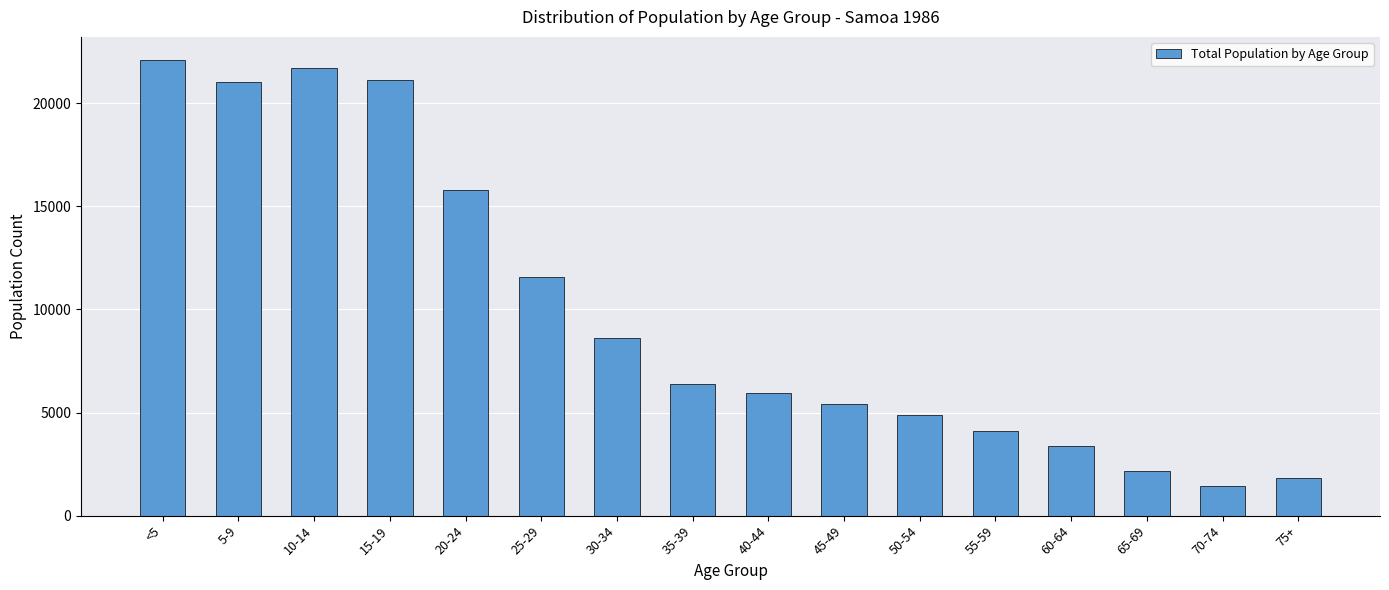

Reading left to right, extract all data points from this chart.

<5=22109	5-9=21023	10-14=21713	15-19=21135	20-24=15797	25-29=11563	30-34=8617	35-39=6365	40-44=5929	45-49=5396	50-54=4891	55-59=4083	60-64=3391	65-69=2160	70-74=1415	75+=1821